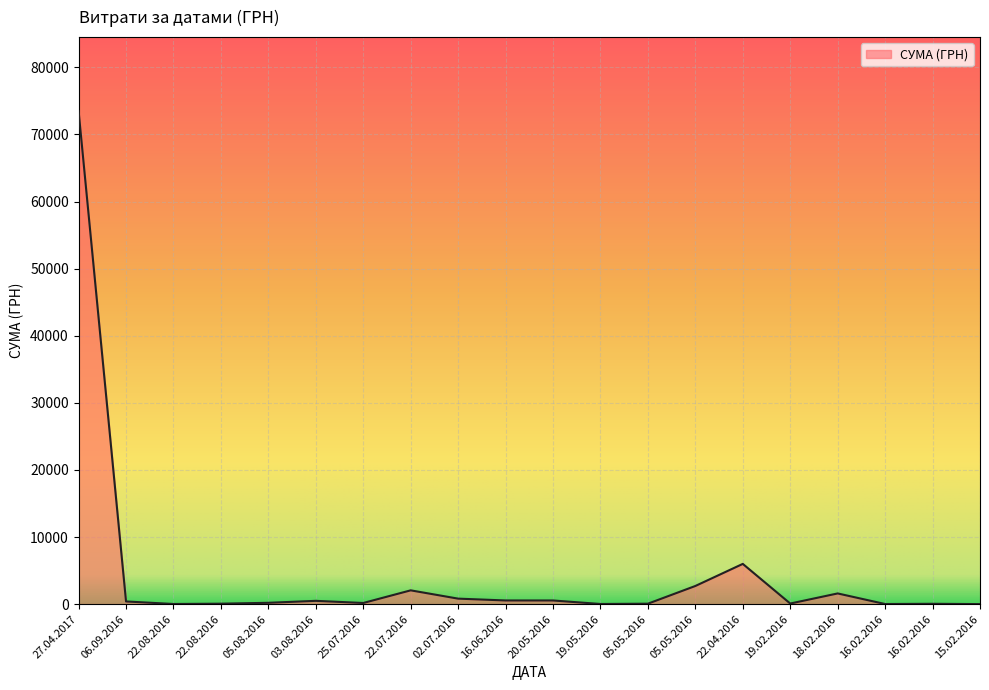

How many lines are shown in the chart?

1